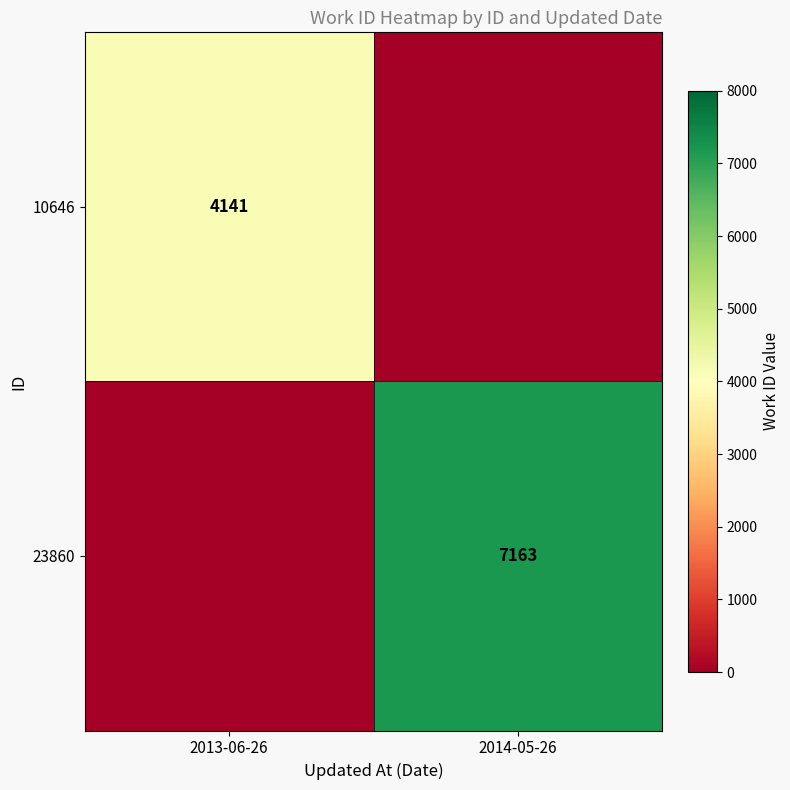

Is the value of 23860 at 2014-05-26 greater than the value of 10646 at 2013-06-26?

Yes